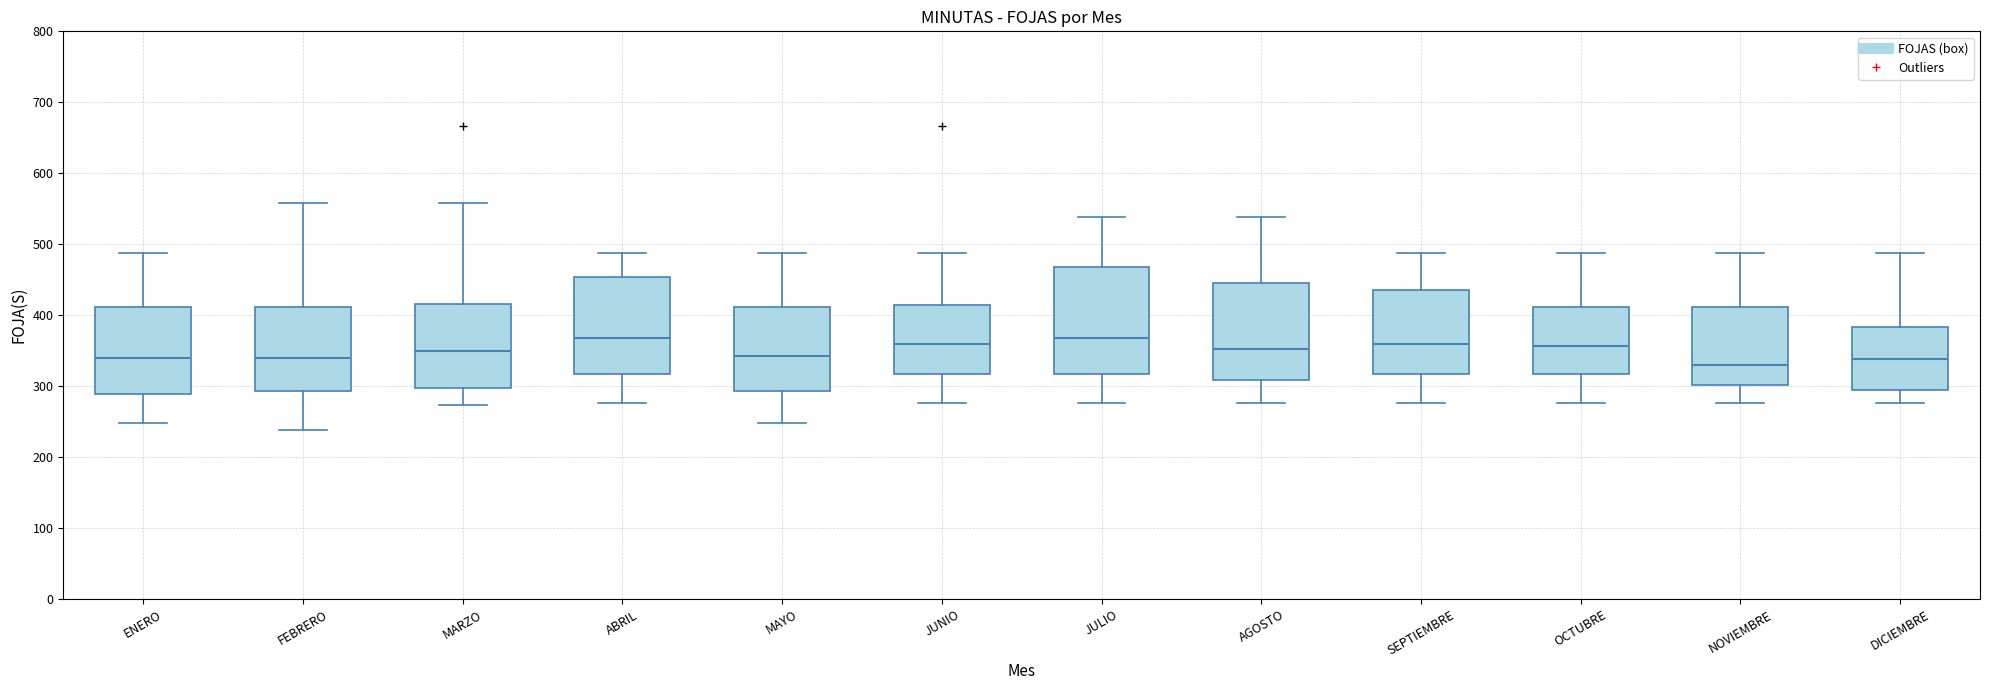

Reading left to right, transcribe this box plot: for each box, give where its median line is, the range the box spans, and where its two whiskers end, as read against the y-axis. The values are not printed on the chart, so give them approximately, as read against the axis.

ENERO: median 340, box 290 to 410, whiskers 250 to 490
FEBRERO: median 340, box 290 to 410, whiskers 240 to 560
MARZO: median 350, box 300 to 420, whiskers 270 to 560
ABRIL: median 370, box 320 to 450, whiskers 280 to 490
MAYO: median 340, box 290 to 410, whiskers 250 to 490
JUNIO: median 360, box 320 to 420, whiskers 280 to 490
JULIO: median 370, box 320 to 470, whiskers 280 to 540
AGOSTO: median 350, box 310 to 450, whiskers 280 to 540
SEPTIEMBRE: median 360, box 320 to 440, whiskers 280 to 490
OCTUBRE: median 360, box 320 to 410, whiskers 280 to 490
NOVIEMBRE: median 330, box 300 to 410, whiskers 280 to 490
DICIEMBRE: median 340, box 290 to 380, whiskers 280 to 490